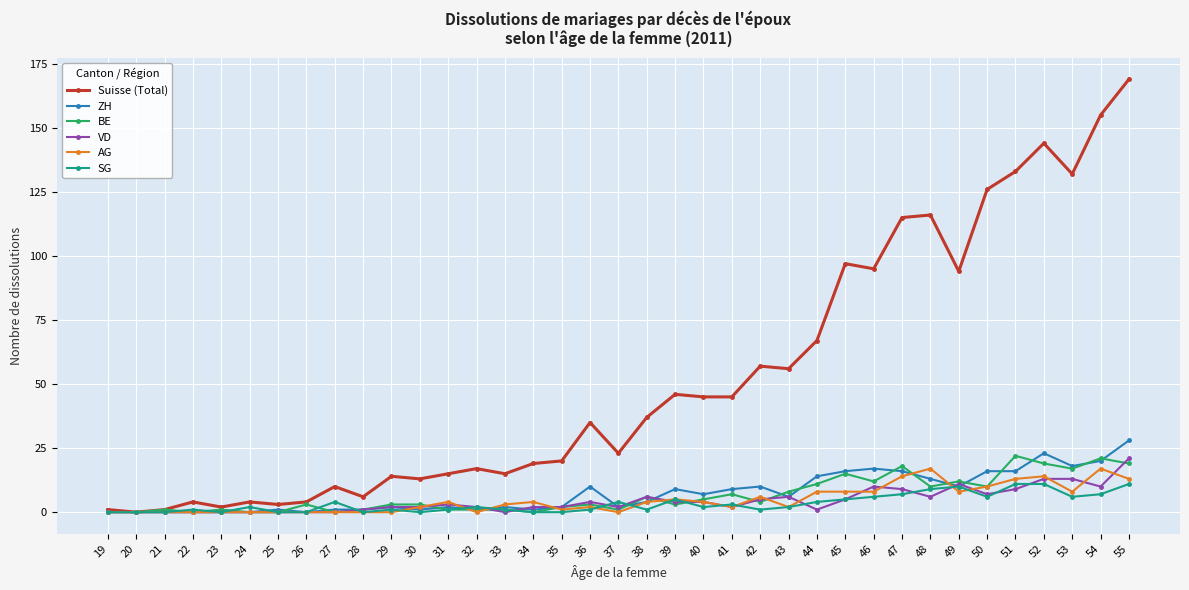

How many data points does each series have?

37